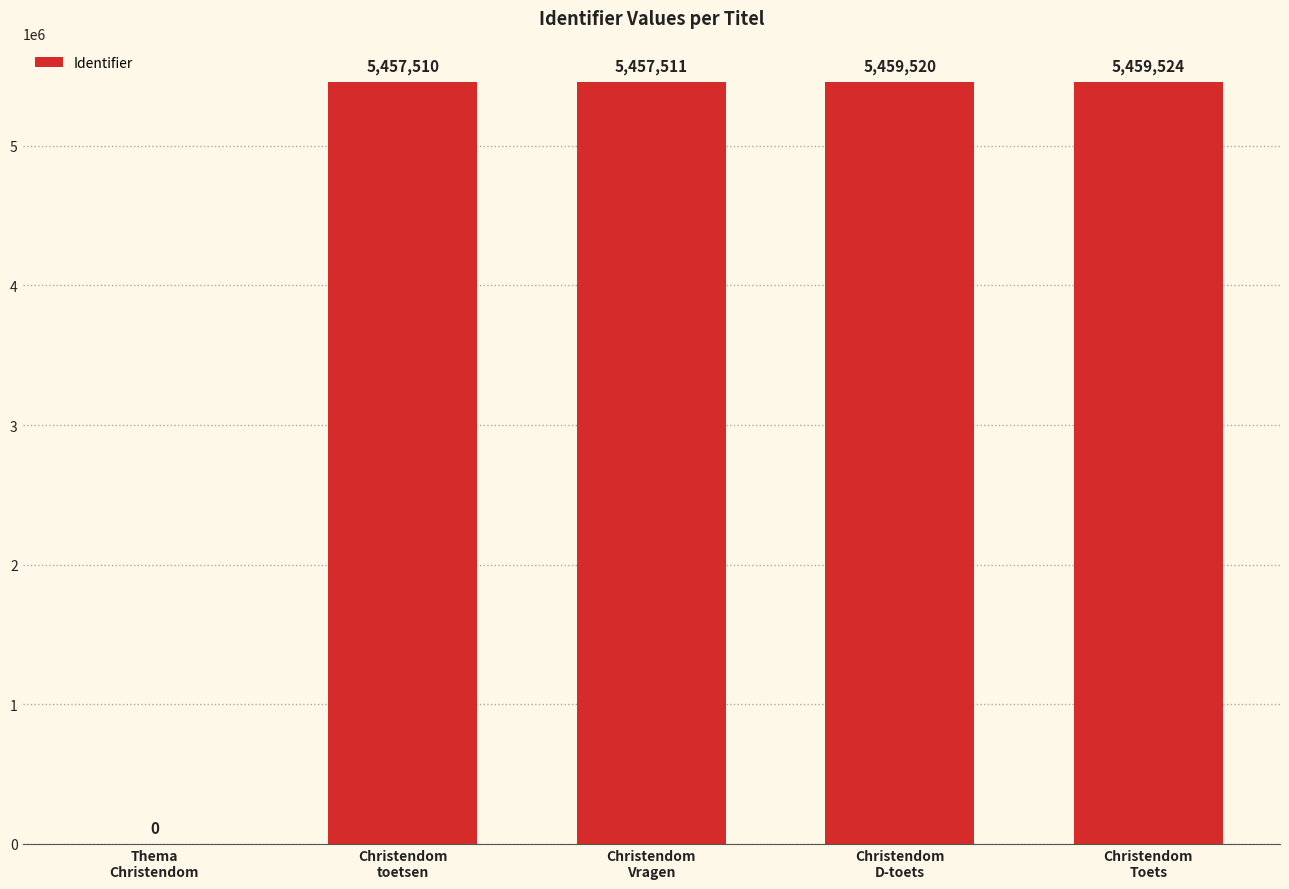

What is the sum of all values?

21834065